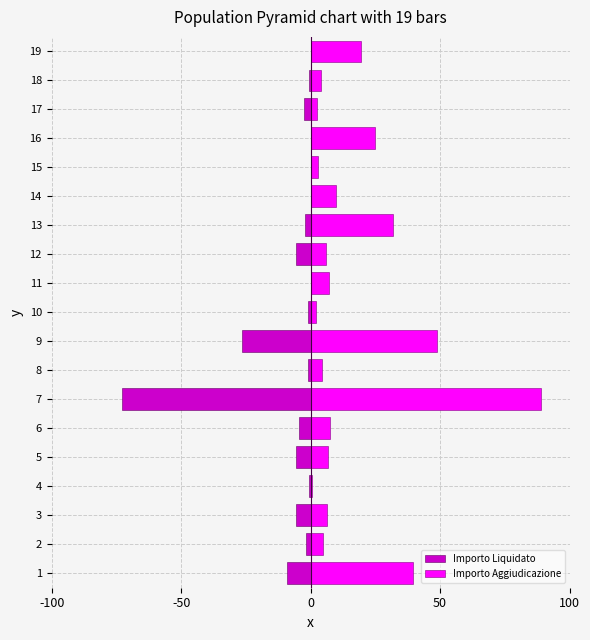

How many categories are shown in the chart?

19